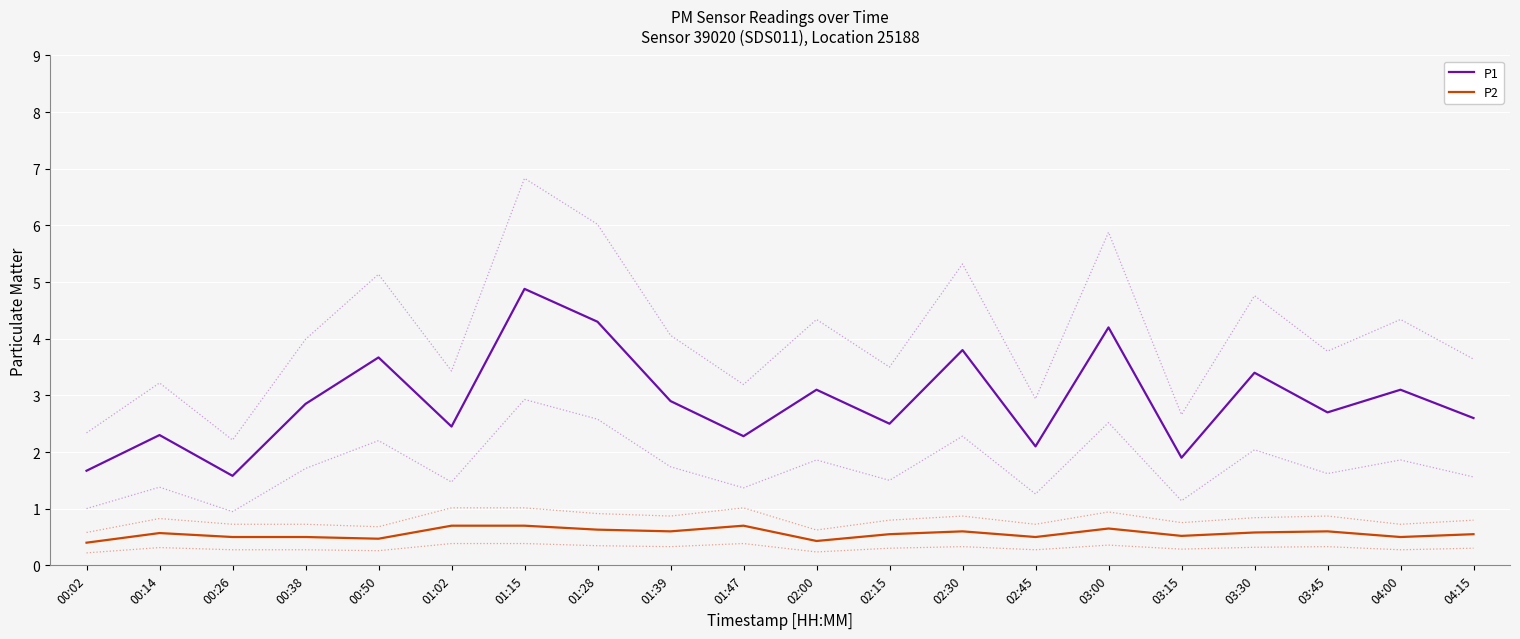

At how many categories does at least one series exceed 3?

8